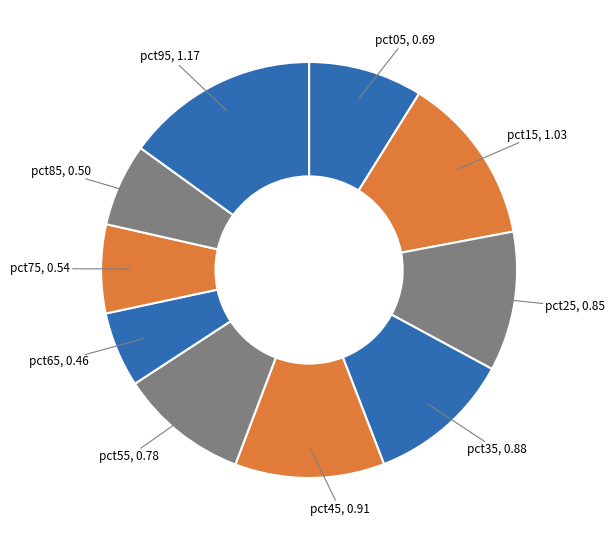

How many slices are in this pie chart?

10